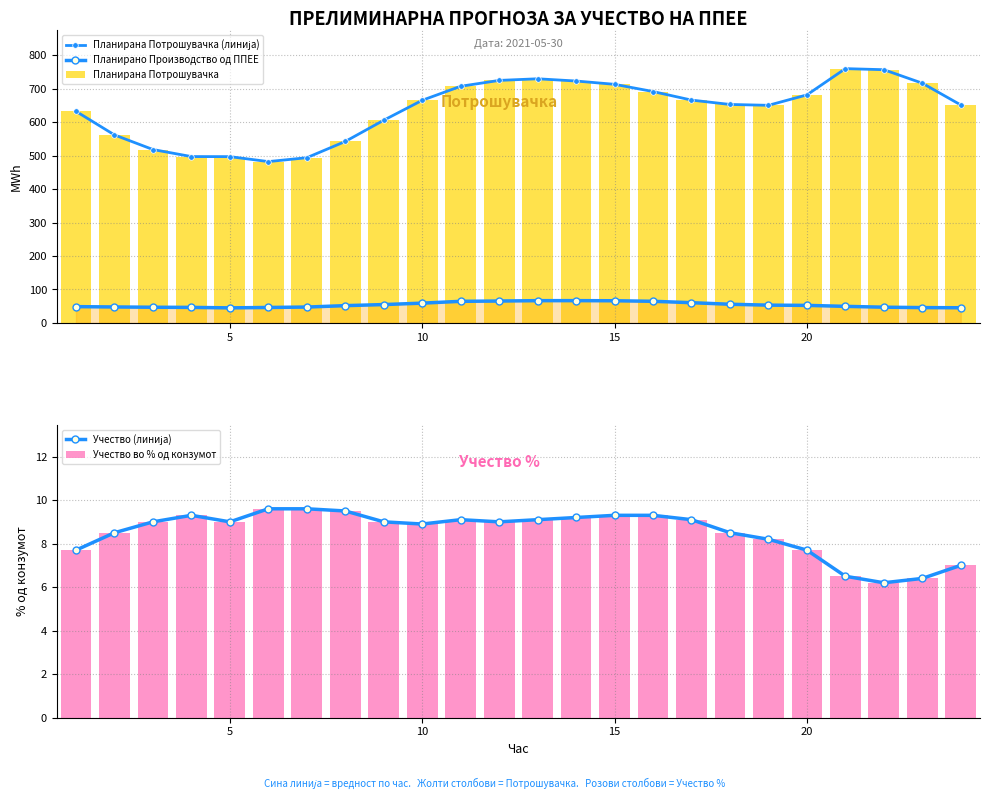

How many values in the Учество во % од конзумот series are below 9?

10